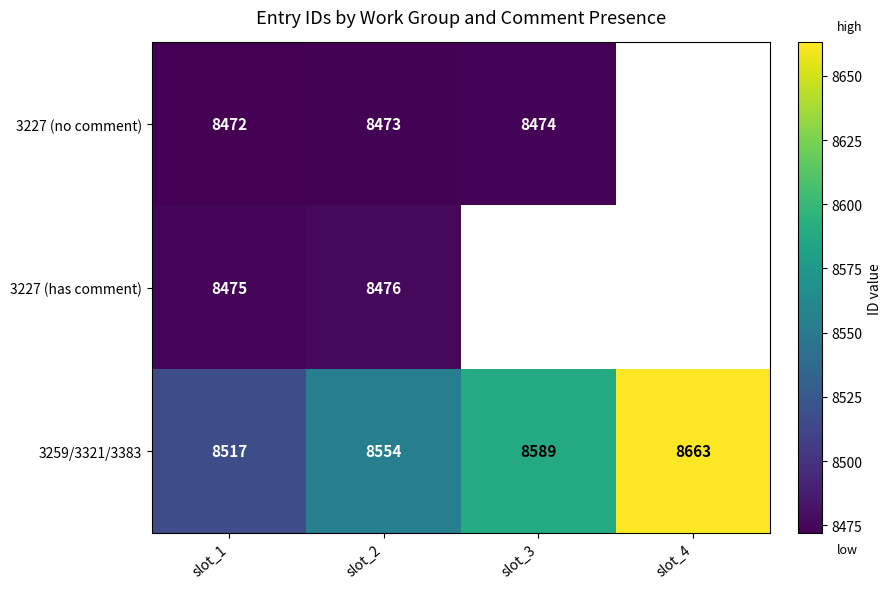

The 3227 (has comment) series shows 8476 at slot_2. True or false?

True